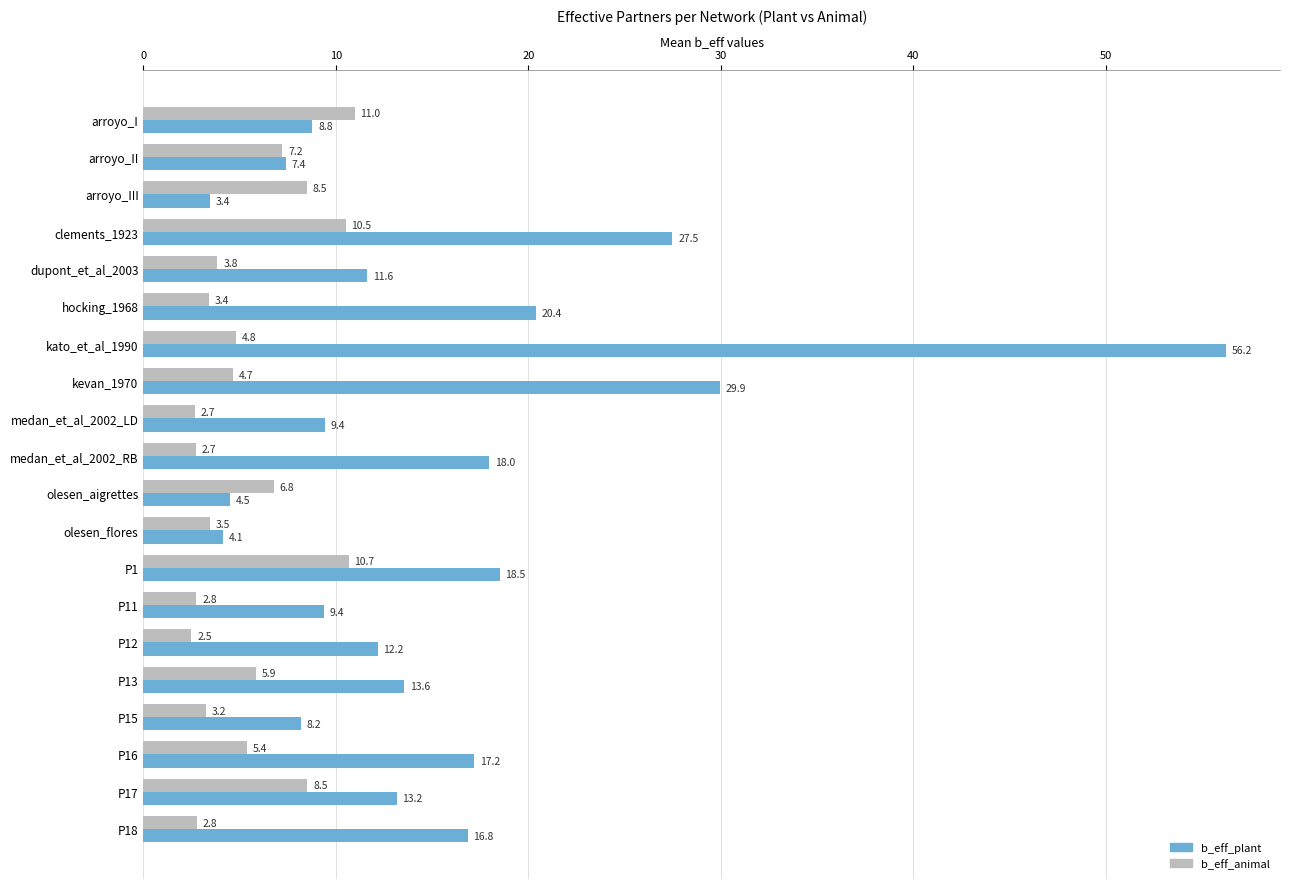

Which category has the lowest value in the b_eff_plant series?

arroyo_III